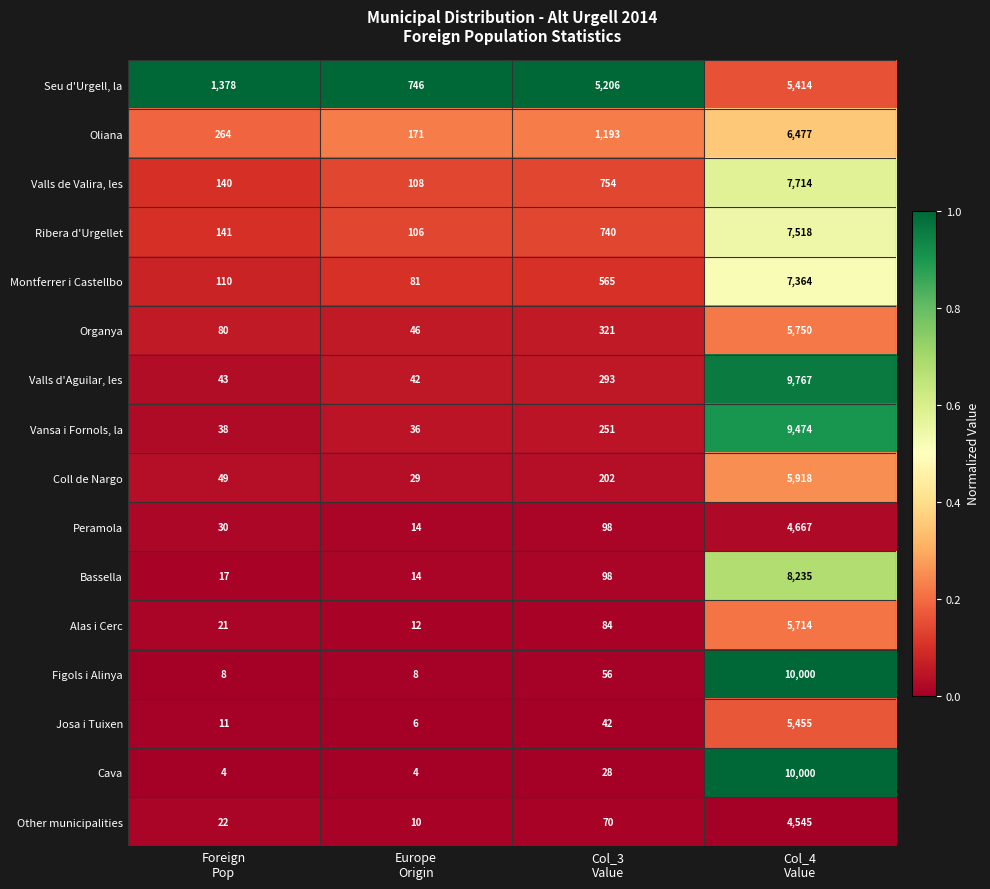

What is the highest value of the Alas i Cerc series?

5714